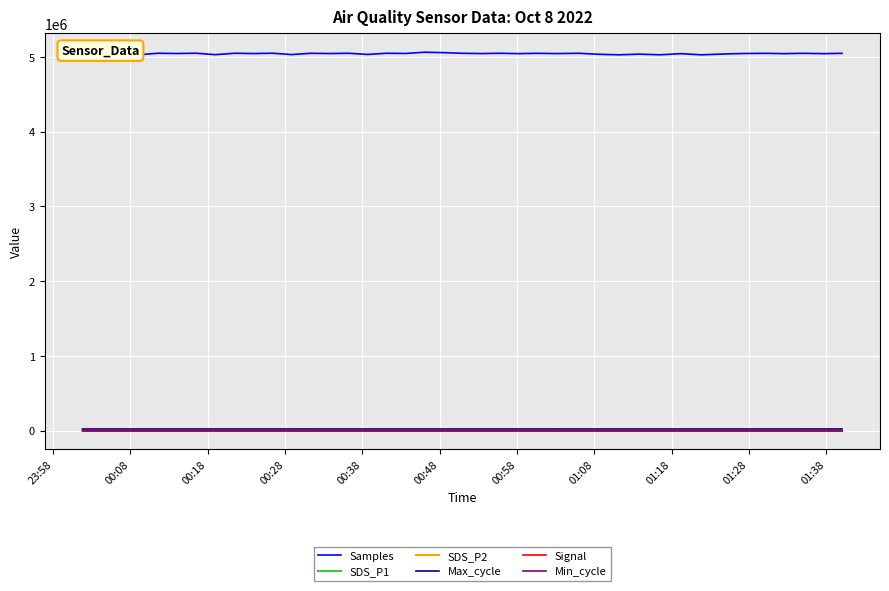

What is the minimum value for Max_cycle?

20409.0